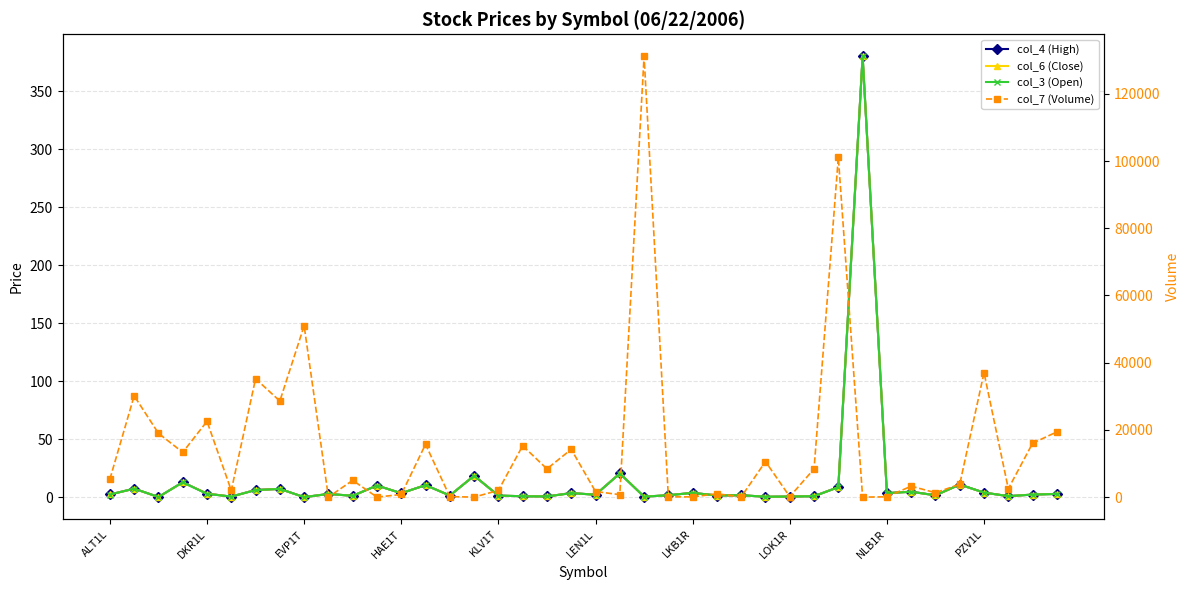

True or false: col_6 (Close) and col_4 (High) intersect in this chart.

False